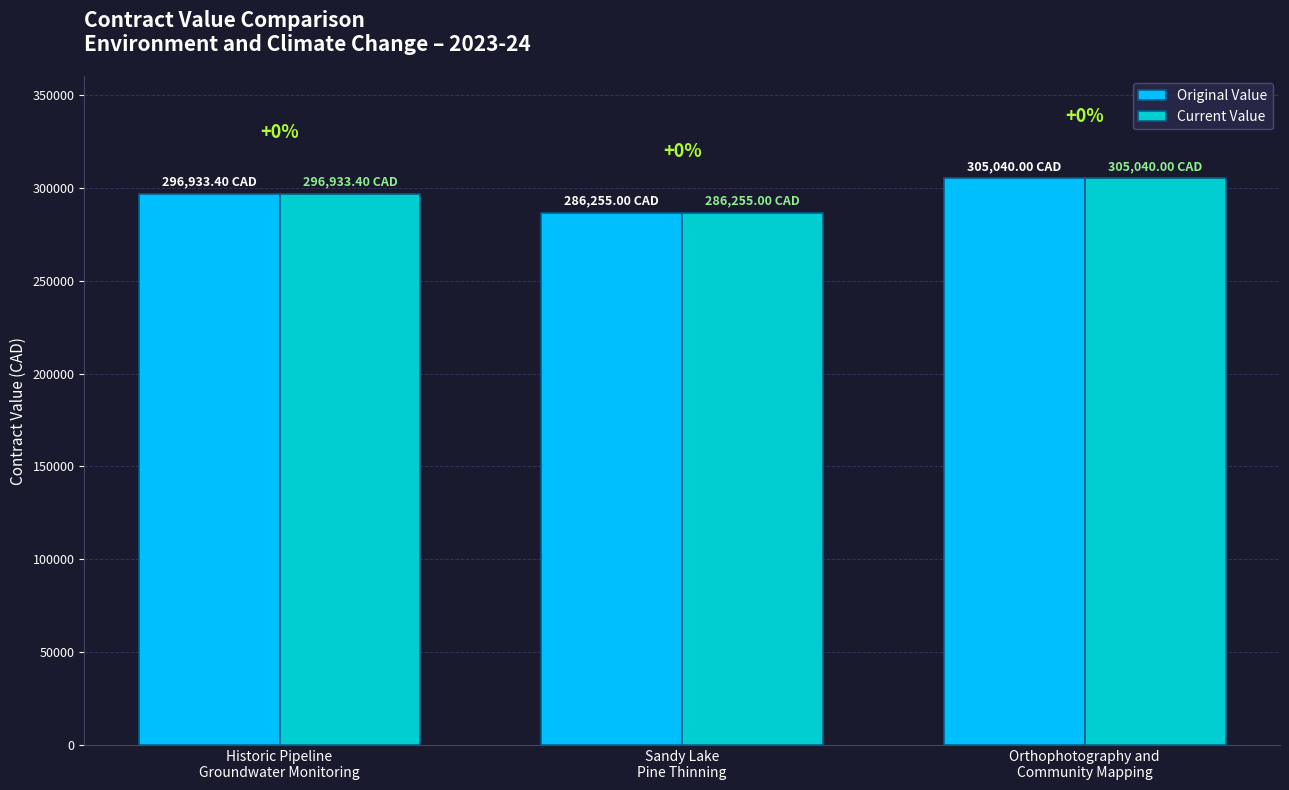

Does the chart contain any negative values?

No